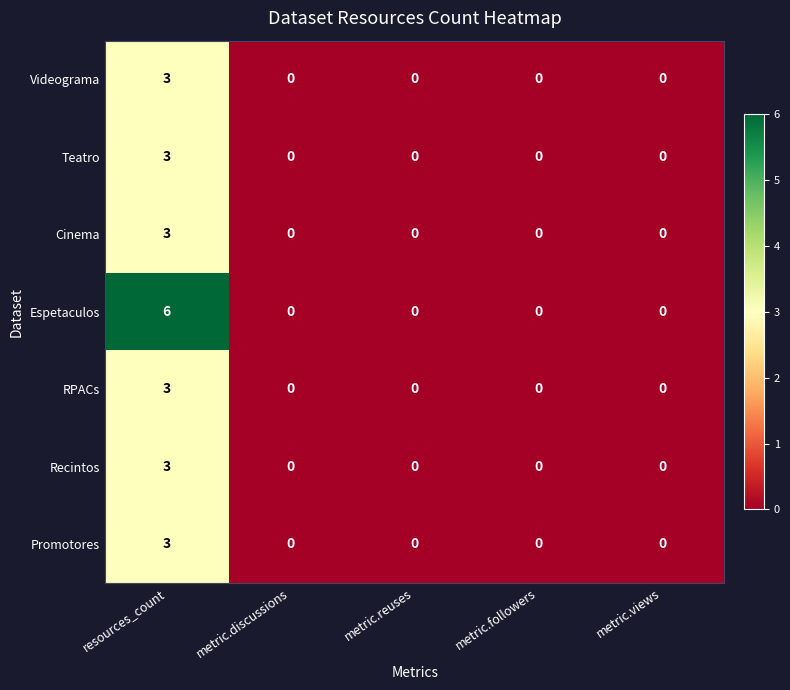

Count the number of categories in the chart.

5